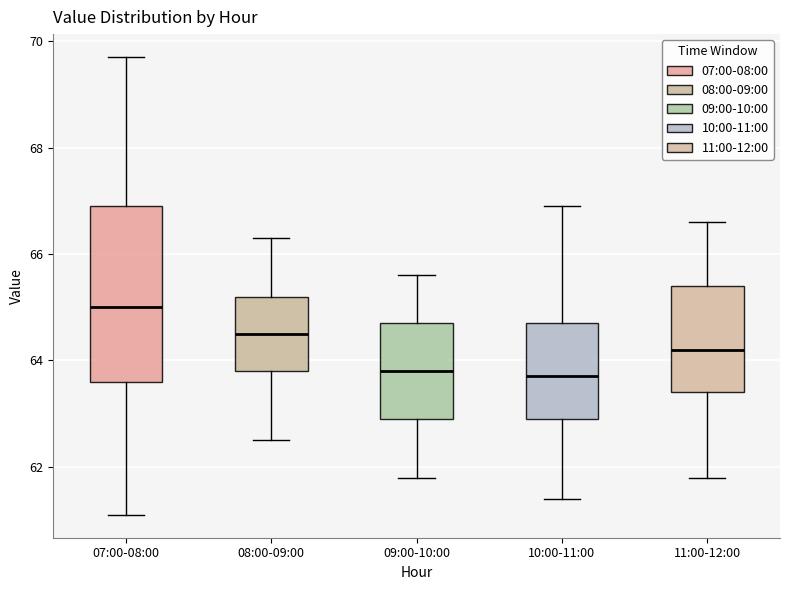

Which box has the highest median line?

07:00-08:00